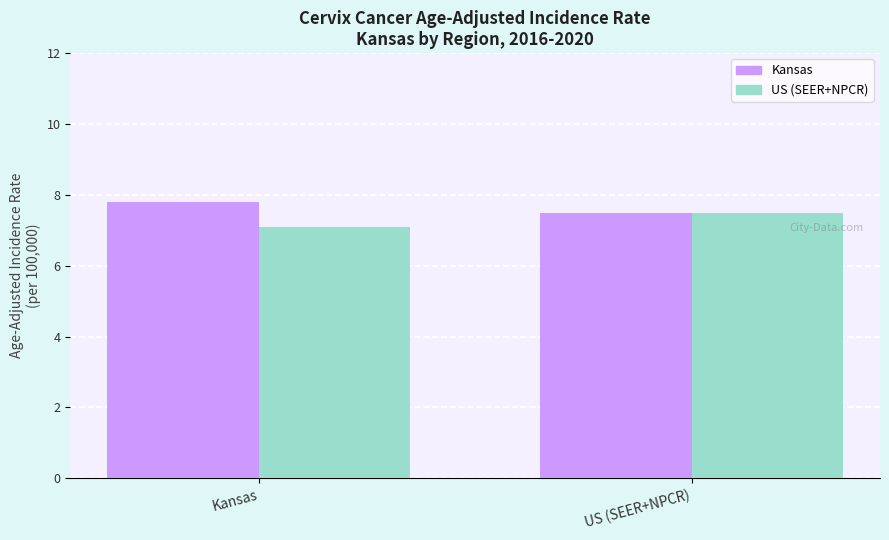

What is the total value across all series at US (SEER+NPCR)?

15.0